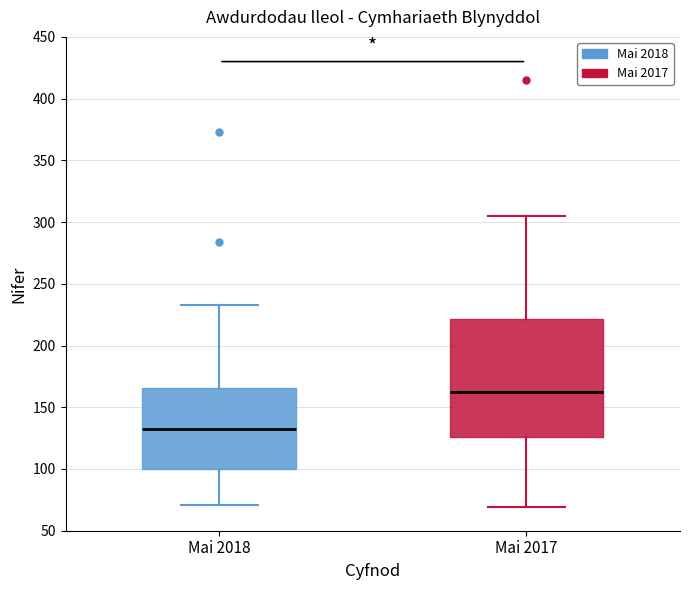

Reading left to right, transcribe this box plot: for each box, give where its median line is, the range the box spans, and where its two whiskers end, as read against the y-axis. The values are not printed on the chart, so give them approximately, as read against the axis.

Mai 2018: median 130, box 100 to 165, whiskers 70 to 235
Mai 2017: median 165, box 125 to 220, whiskers 70 to 305